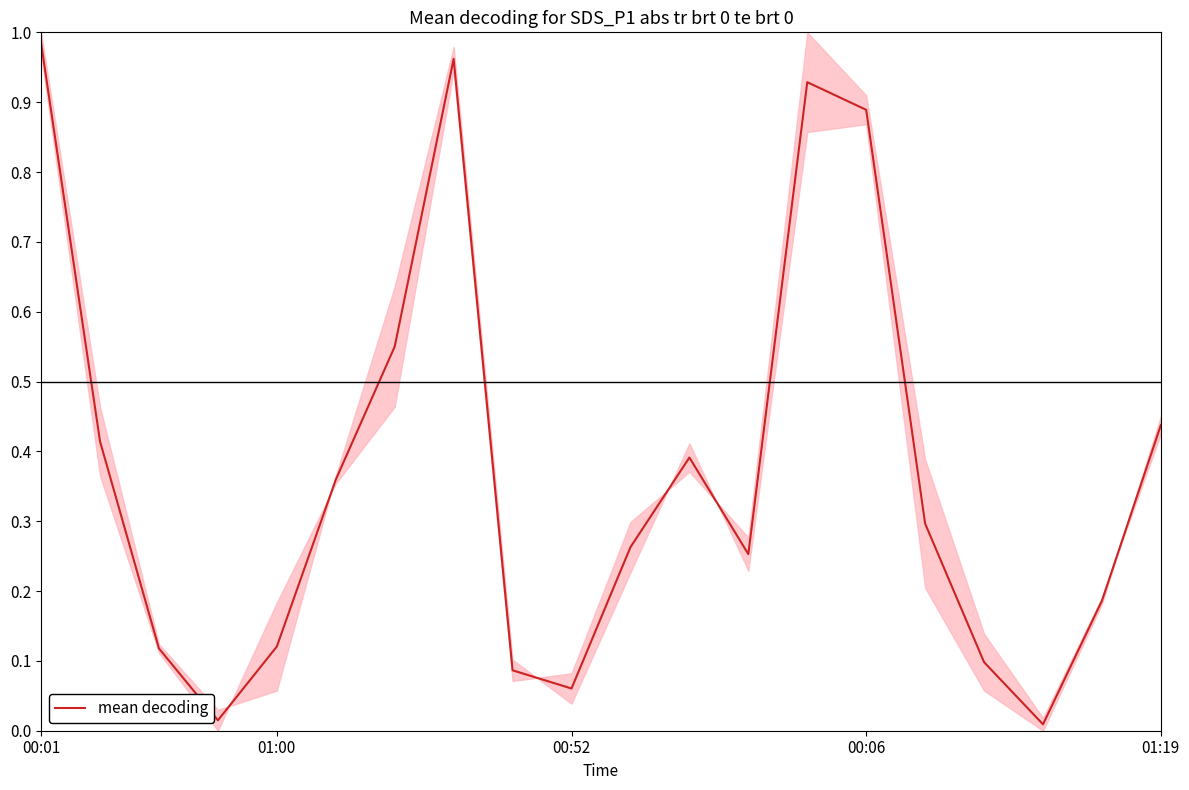

True or false: the data shows 0.0 at 8.

False